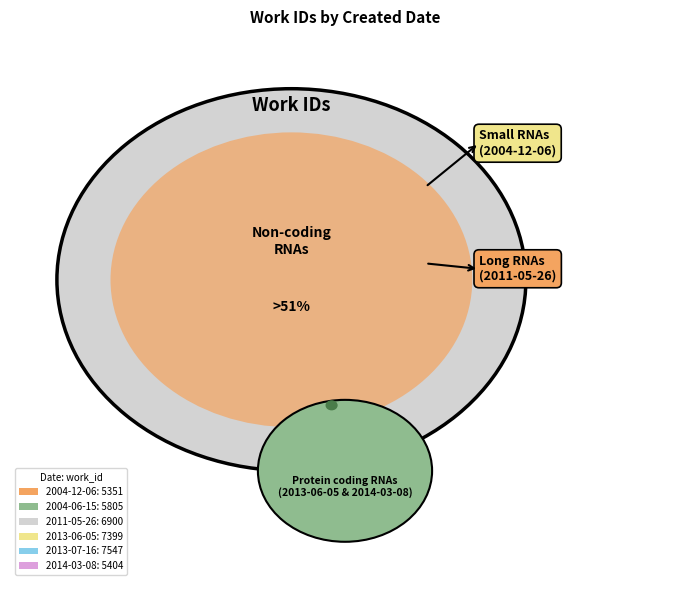

How many segments does this pie chart have?

6